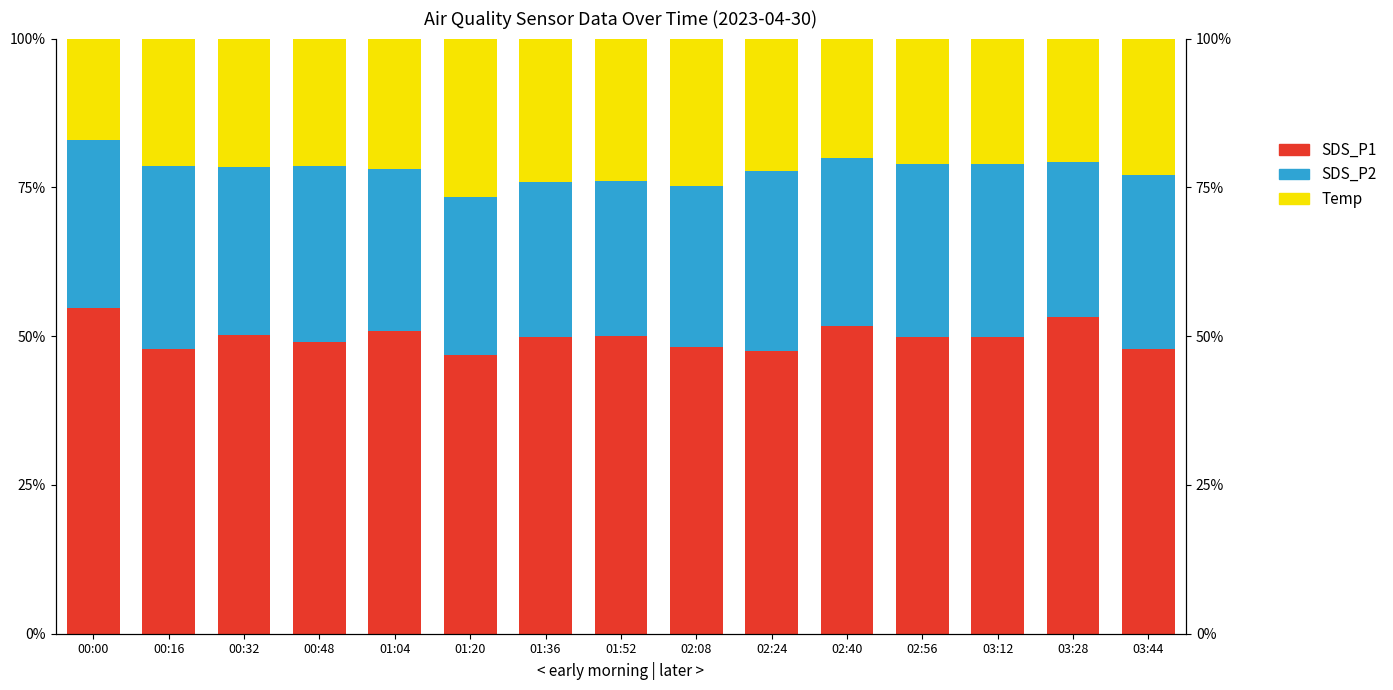

What is the average value of the SDS_P2 series?

28.1